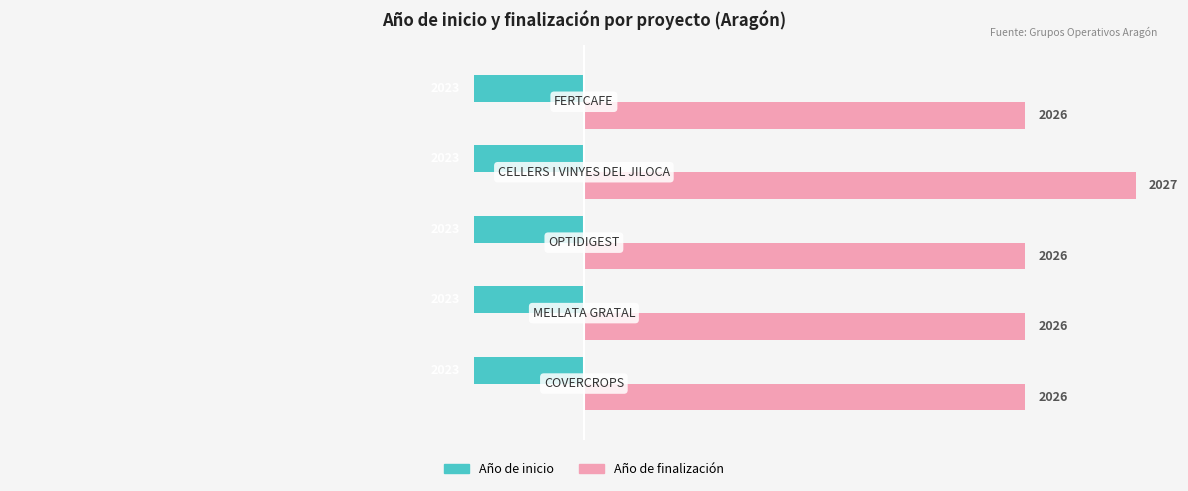

What are all the series names shown in the legend?

Año de inicio, Año de finalización